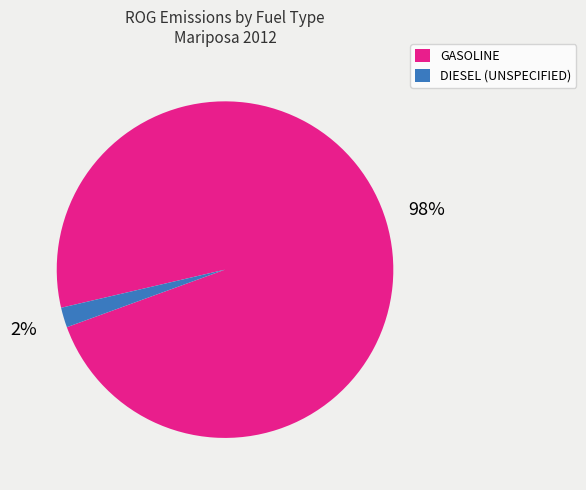

Is it true that GASOLINE is 98% of the pie?

True